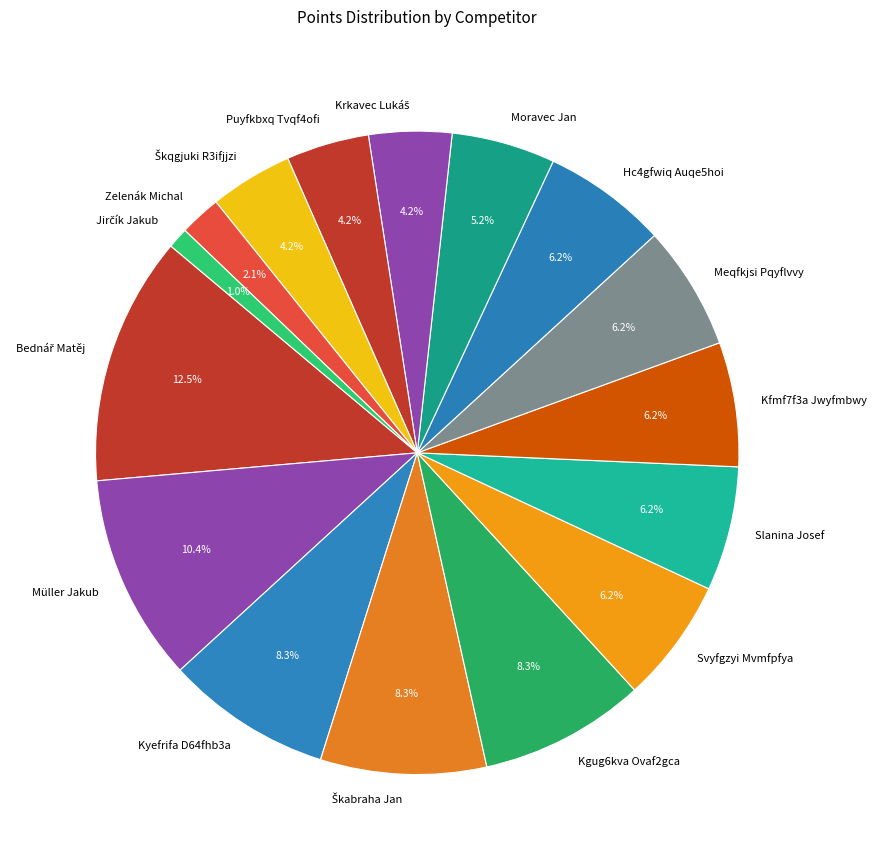

The Hc4gfwiq Auqe5hoi slice represents 13% of the pie. True or false?

False